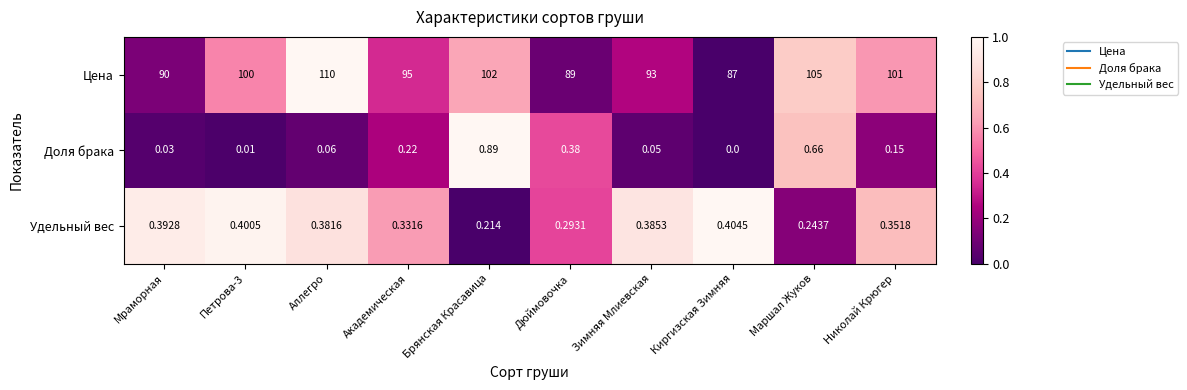

Which series has the largest range (max minus min)?

Цена